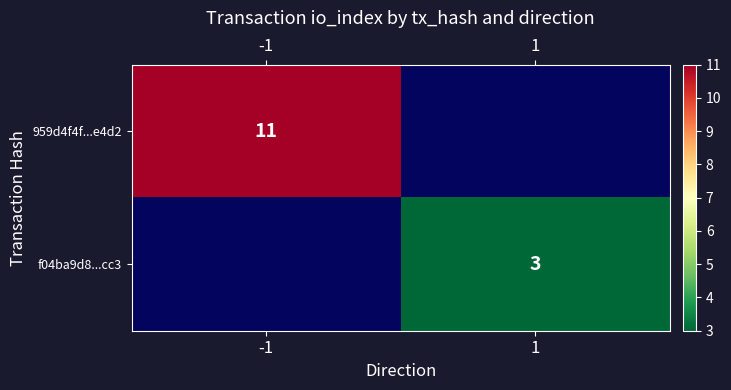

Count the number of data series in this chart.

2